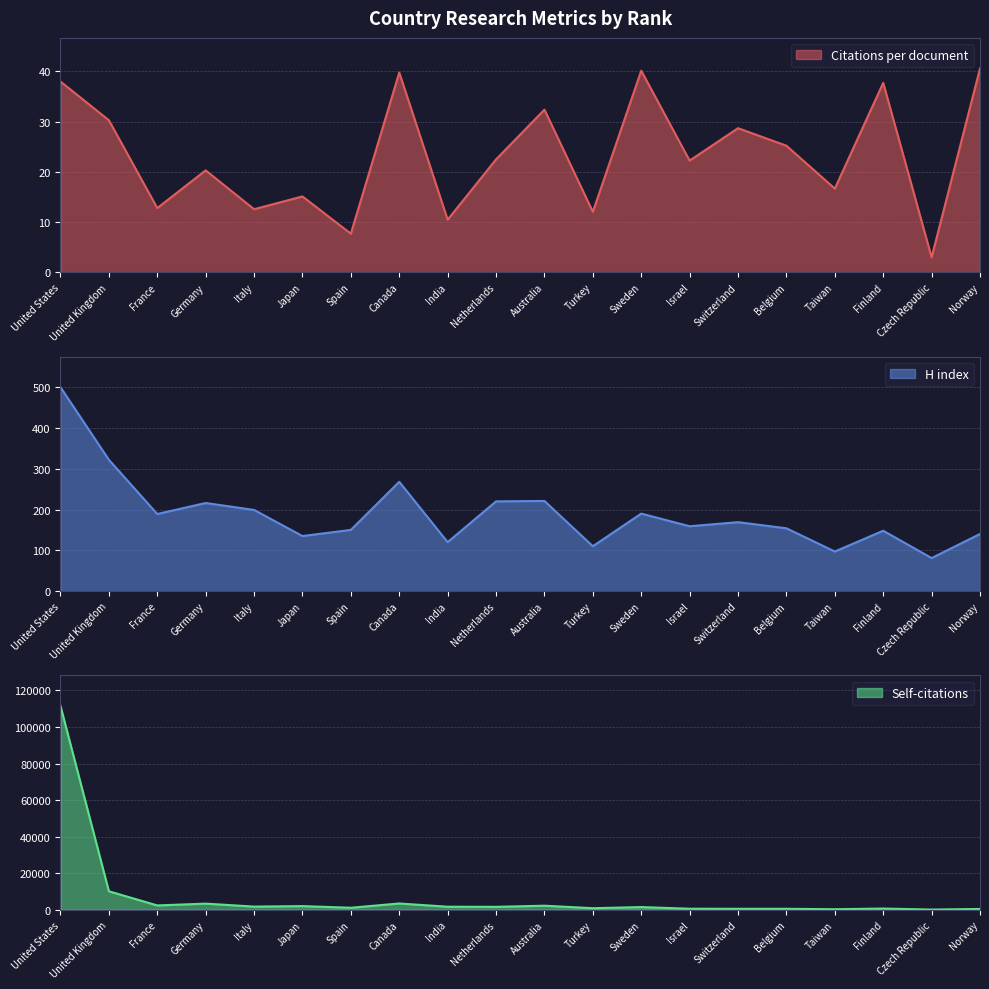

At which label is H index closest to 290?

Canada